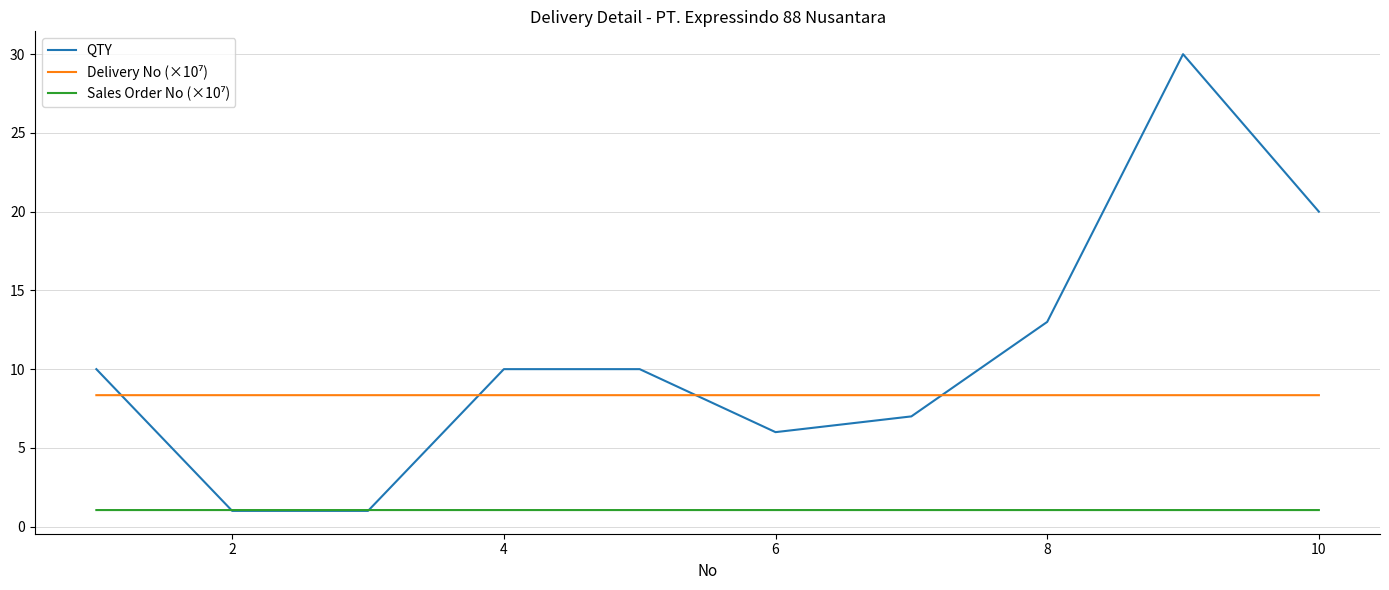

What is the smallest value displayed?

1.0